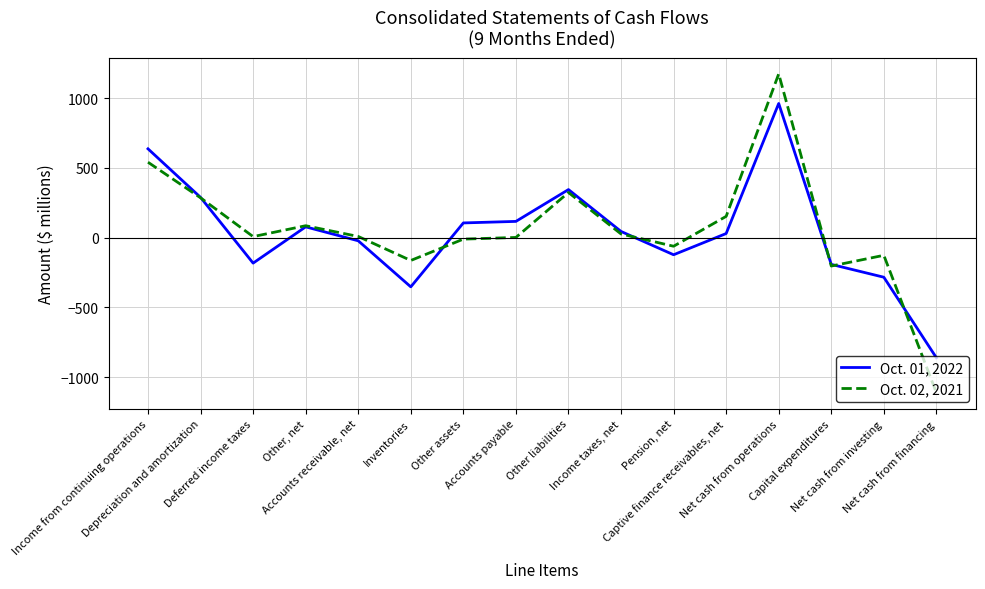

Which series has the largest range (max minus min)?

Oct. 02, 2021